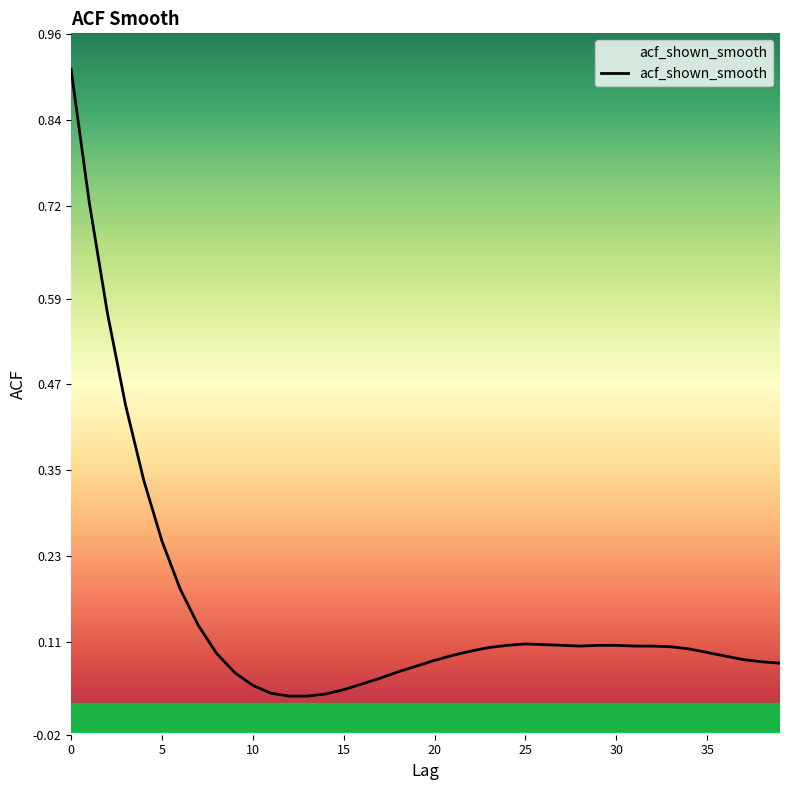

How many lines are shown in the chart?

1